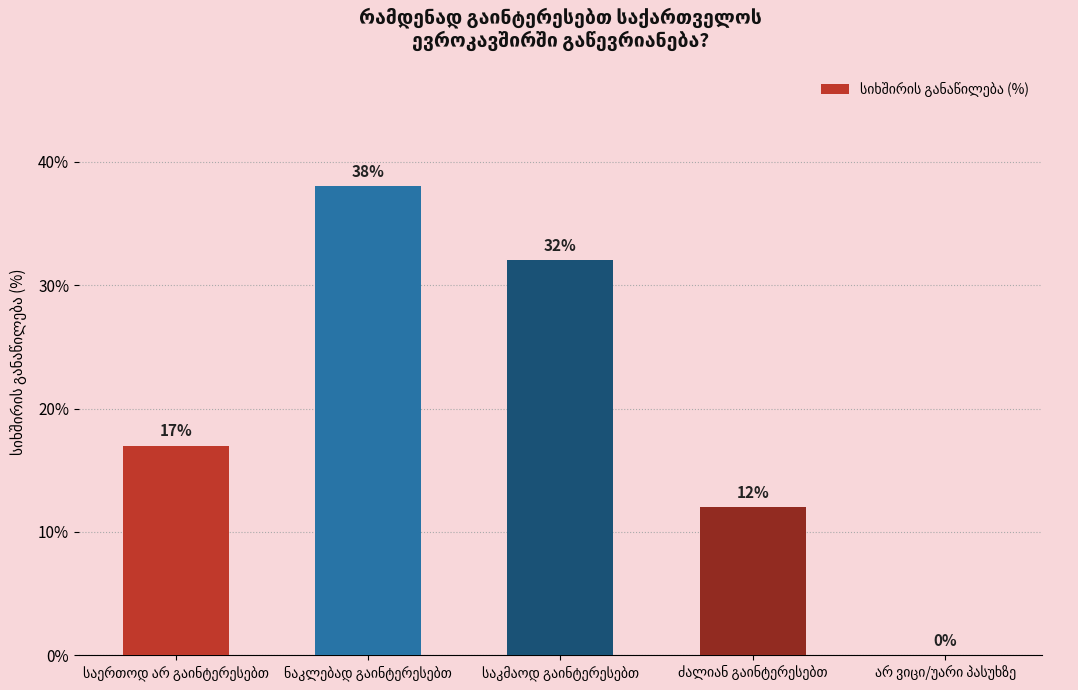

How many positive values are there?

4